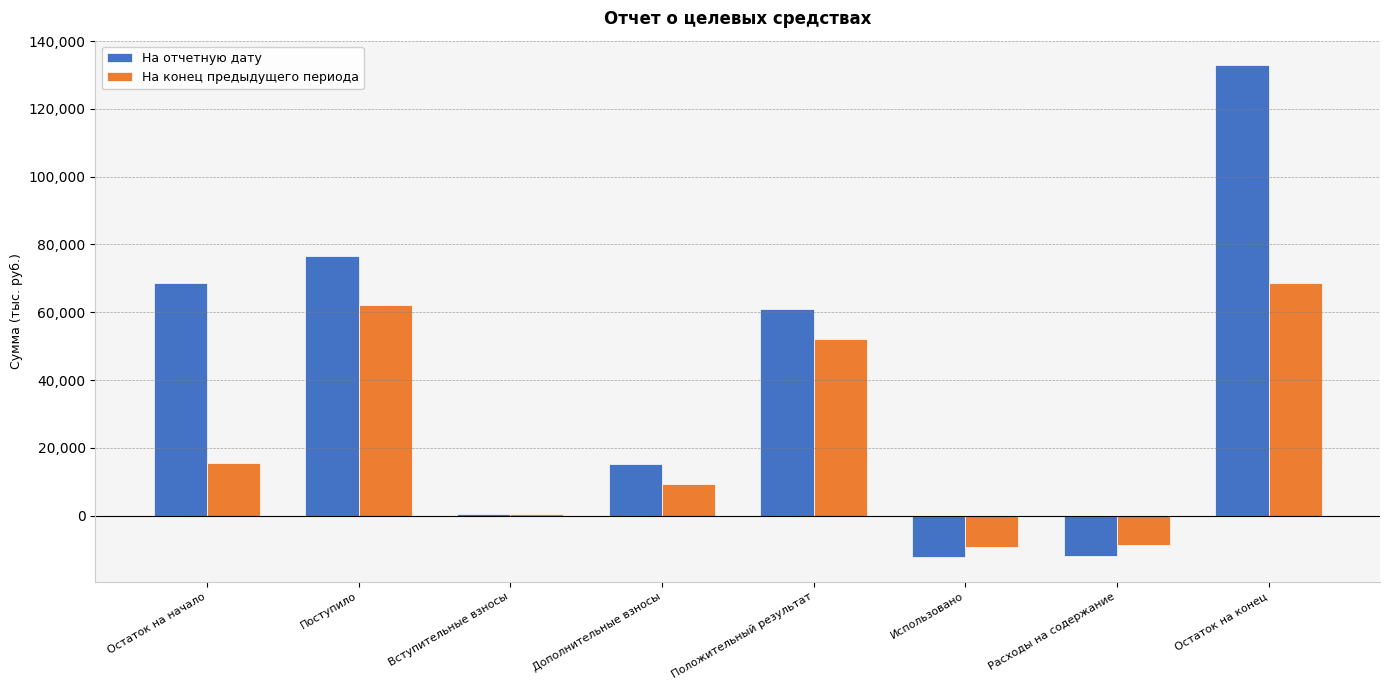

The На отчетную дату series shows 76563.8 at Поступило. True or false?

True